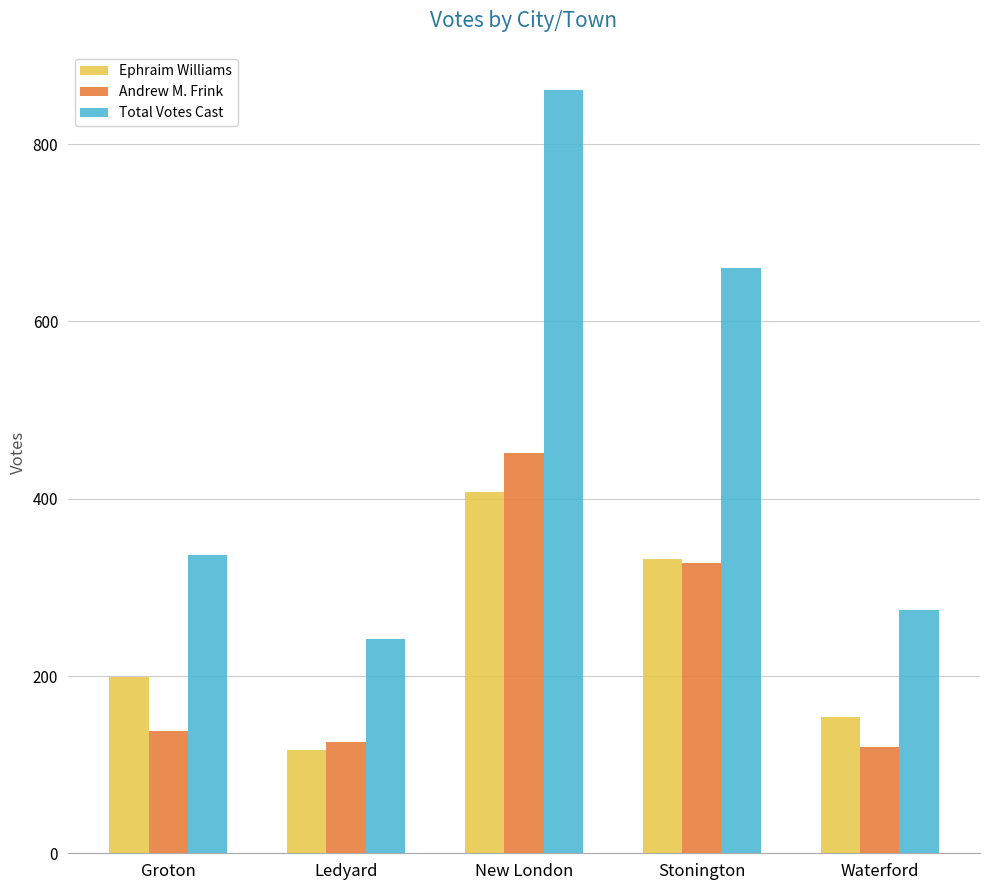

How many distinct data groups are displayed?

3